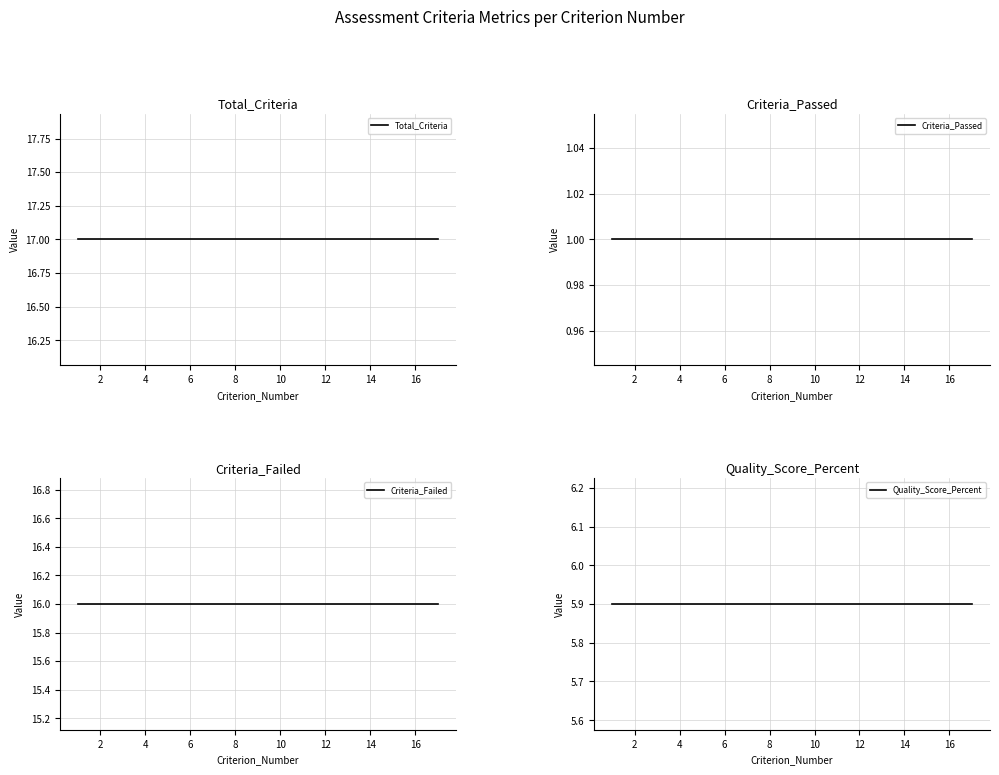

What are all the series names shown in the legend?

Total_Criteria, Criteria_Passed, Criteria_Failed, Quality_Score_Percent